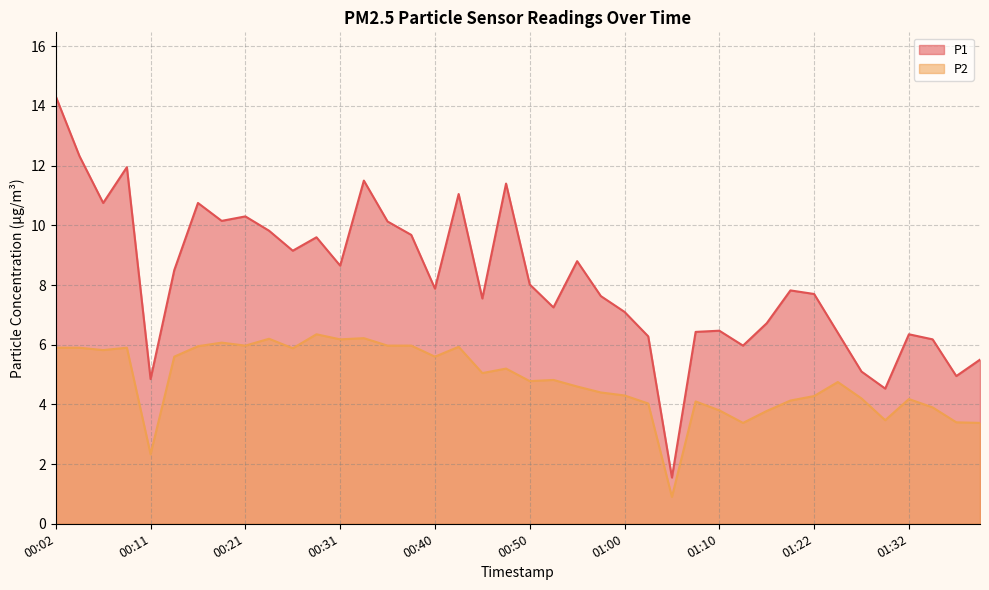

What is the highest value of the P2 series?

6.3